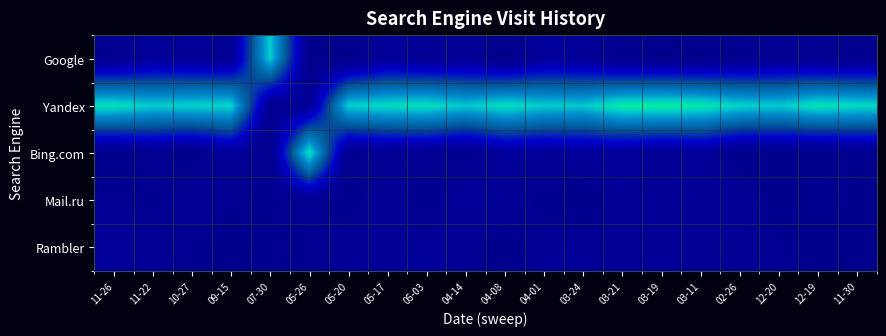

Which series has the largest total across all categories?

Yandex